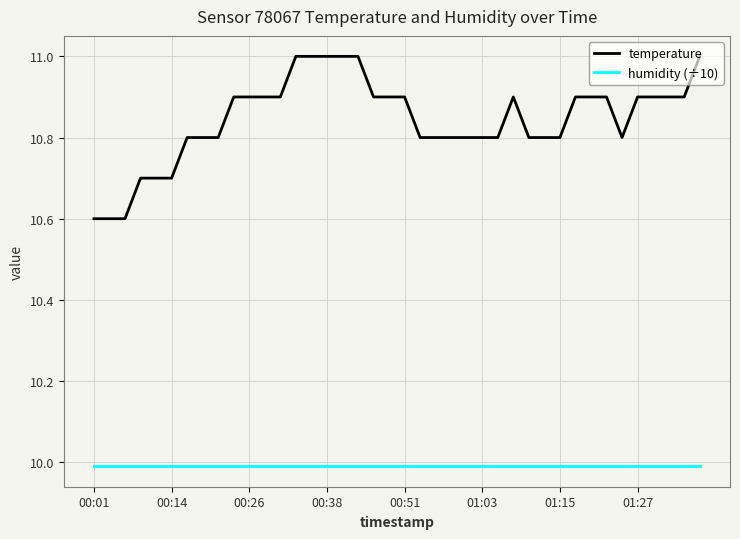

Rank the series by their average value, from lowest to highest.

humidity (÷10), temperature